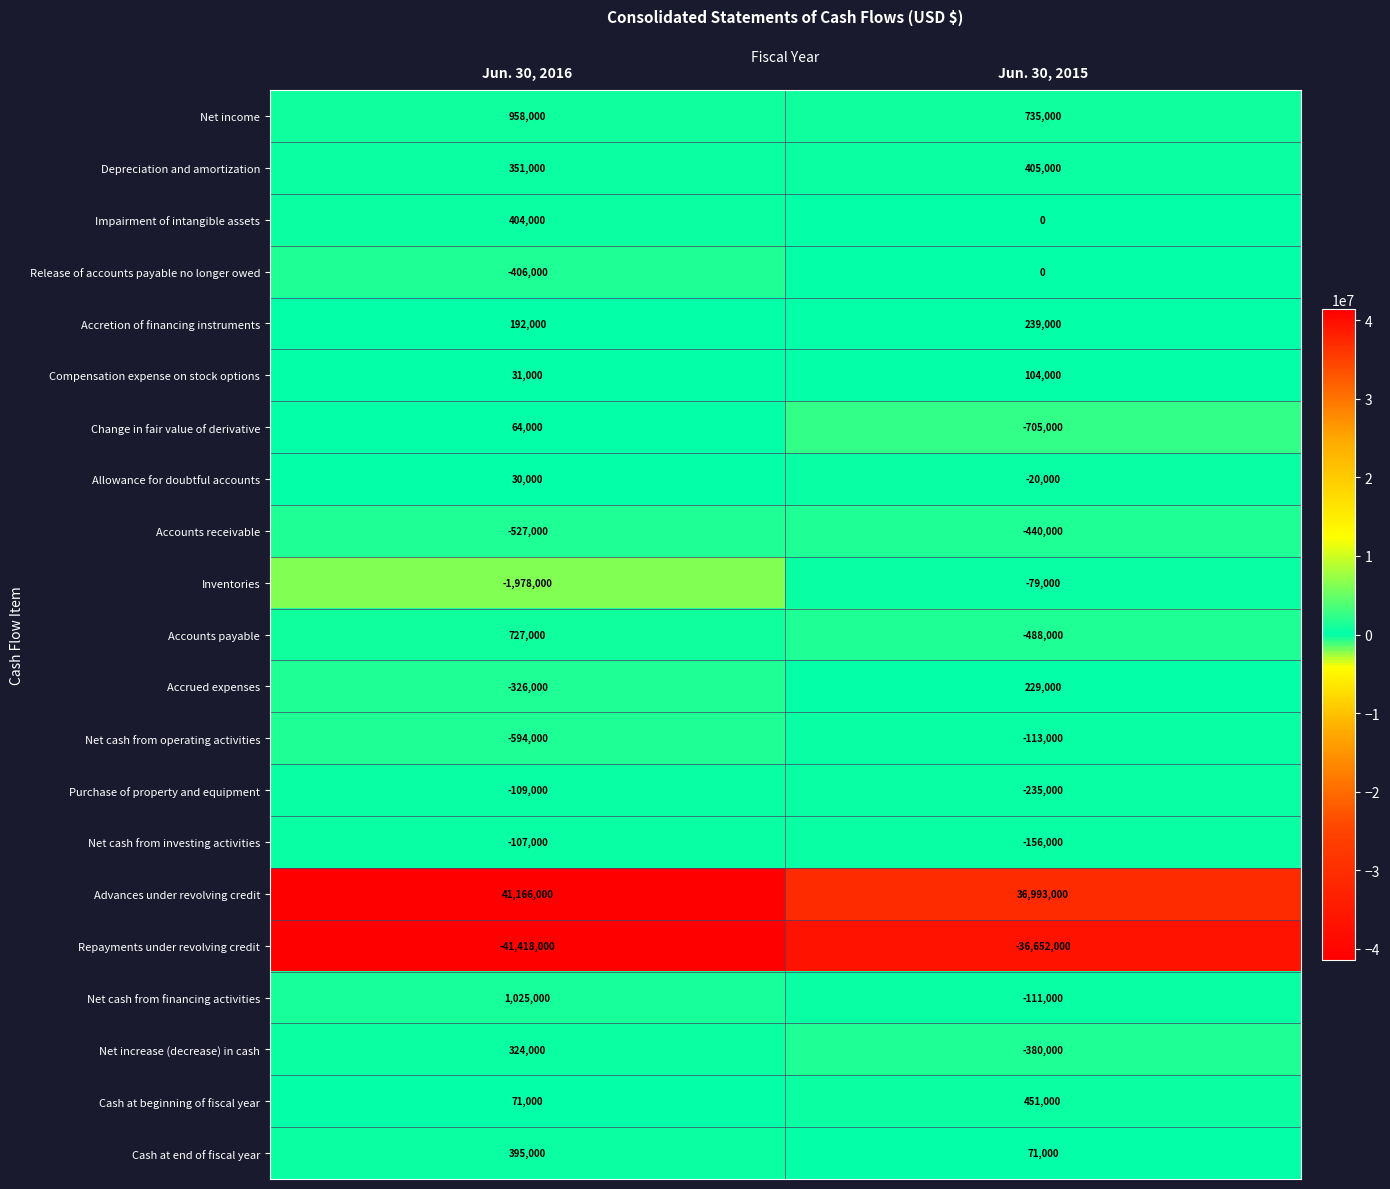

Is it true that Depreciation and amortization equals 206651 at Jun. 30, 2016?

False